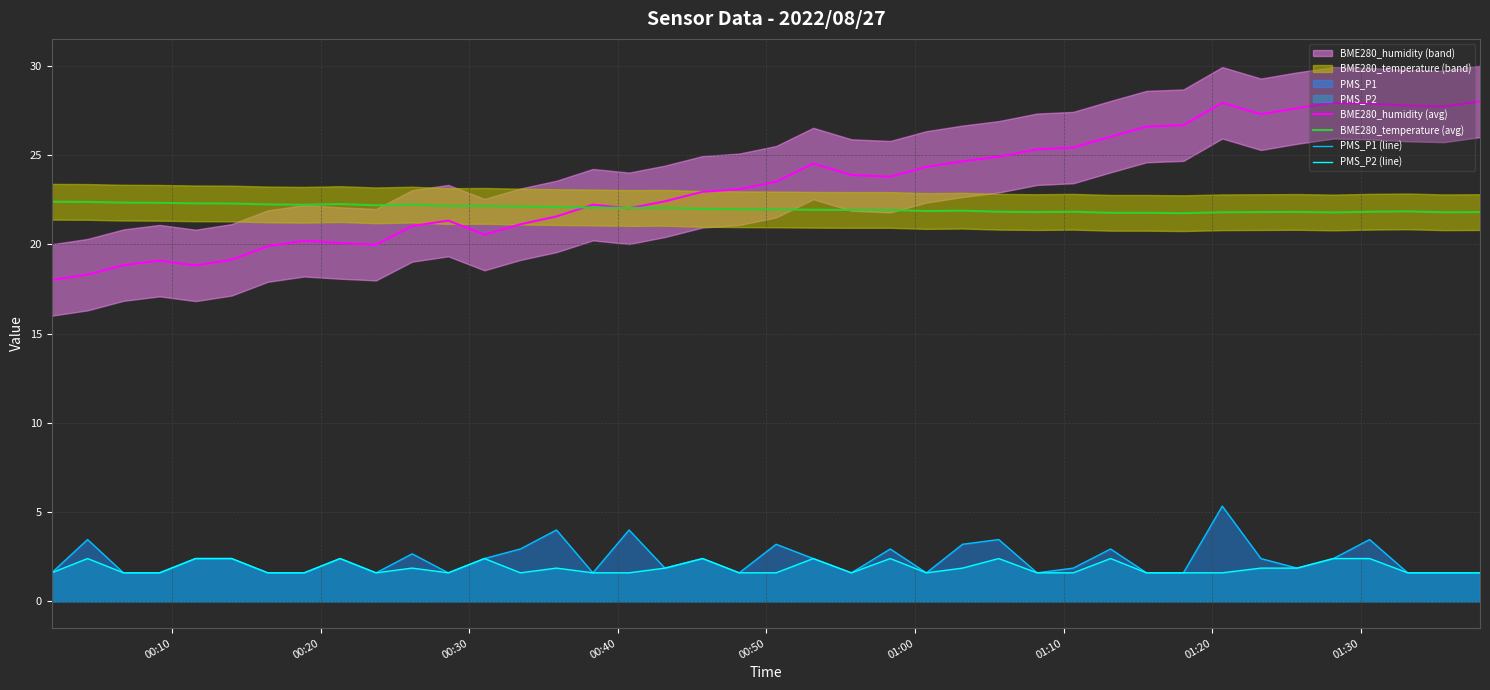

What is the highest value of the BME280_humidity (avg) series?

28.0